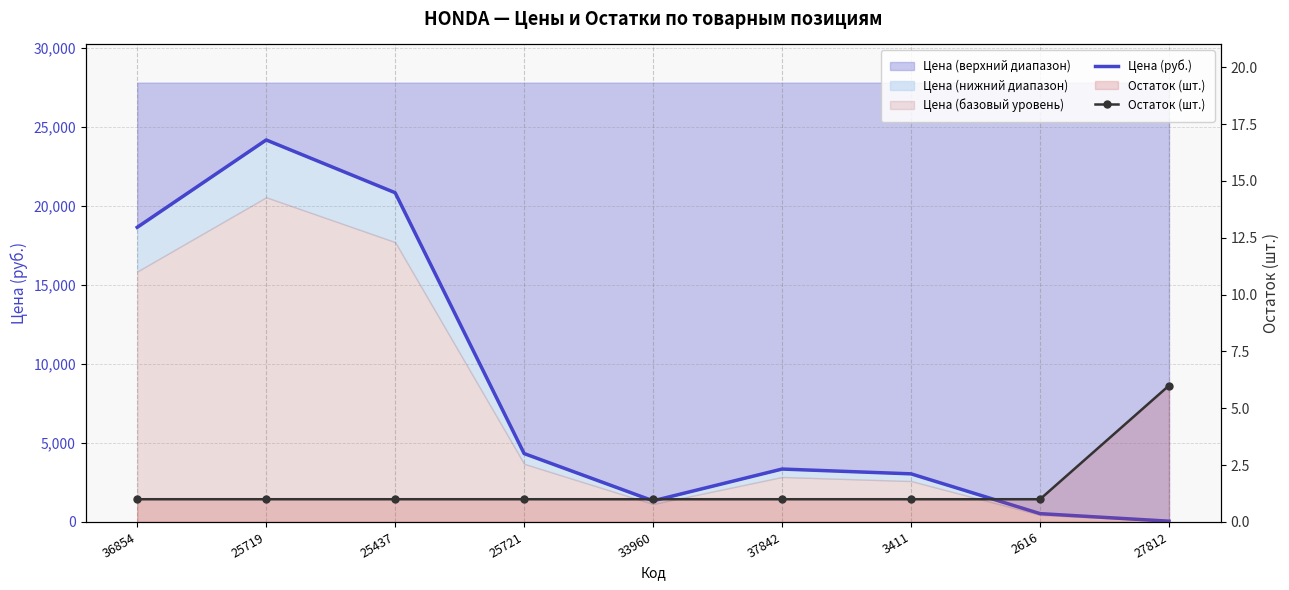

What is the sum of the Цена (руб.) values at 25719 and 25437?

45009.6